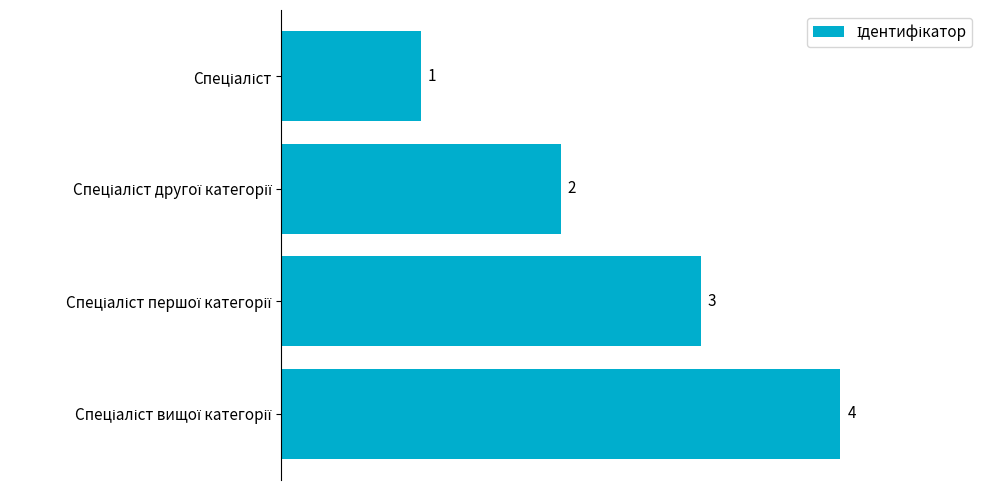

What is the sum of all values?

10